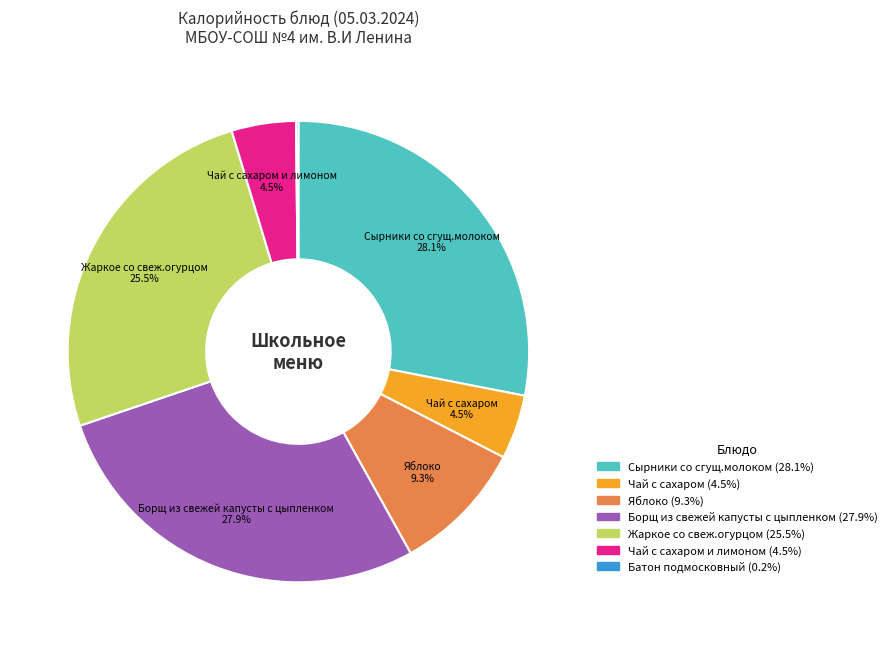

To the nearest percent, what is the average slice percentage?

14%